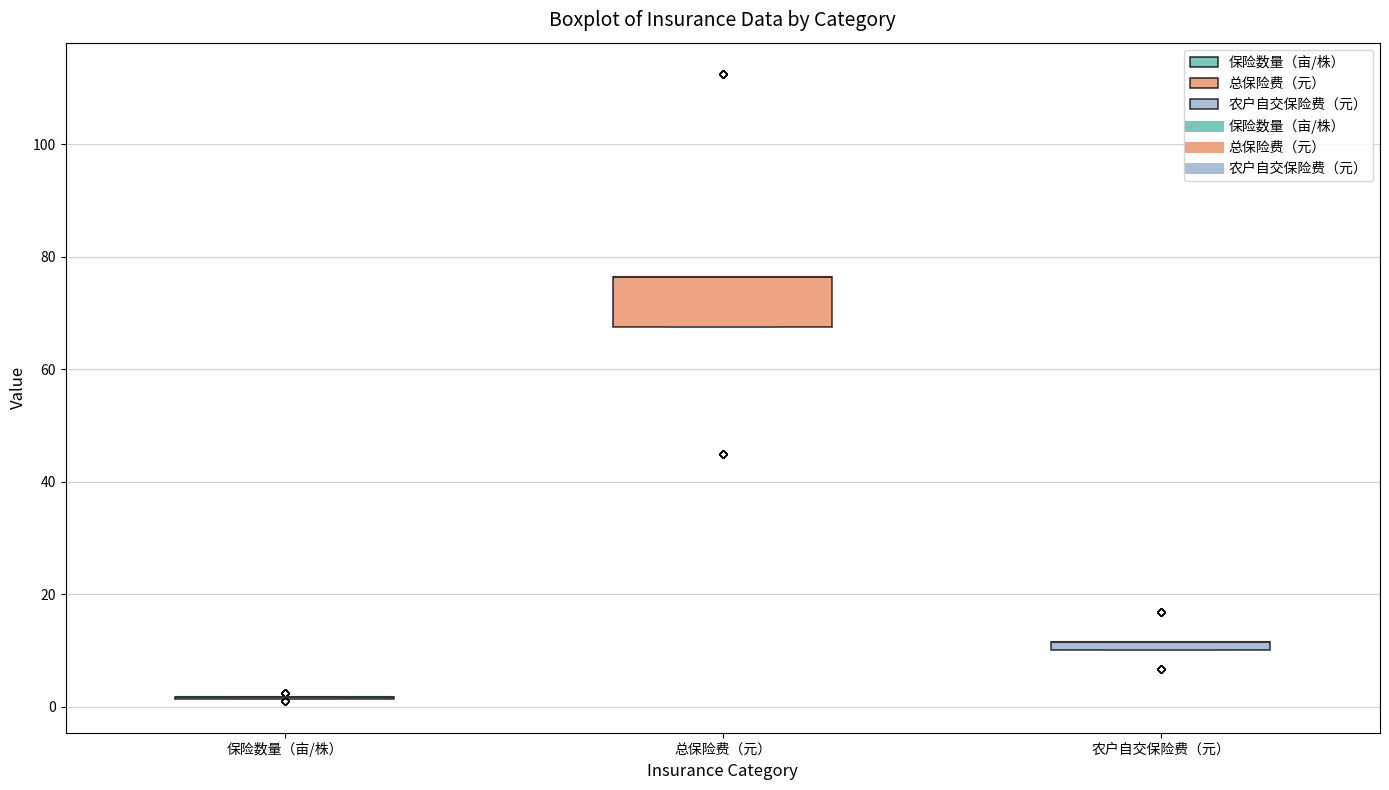

Where is the lower edge of the box for 总保险费（元） on the y-axis? The values are not printed on the chart, so give them approximately, as read against the axis.

68